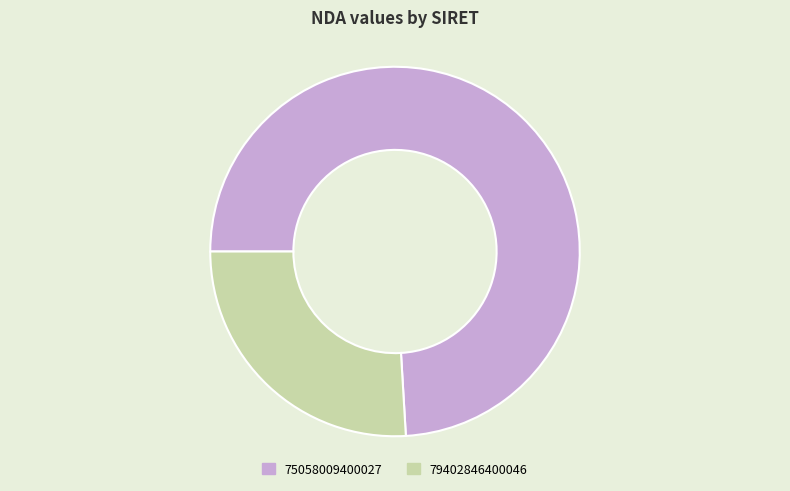

Rank the categories by value from highest to lowest.

75058009400027, 79402846400046